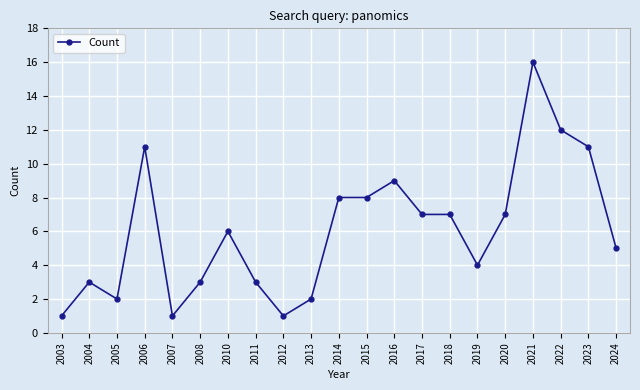

At which category does the data reach its first local peak?

2004